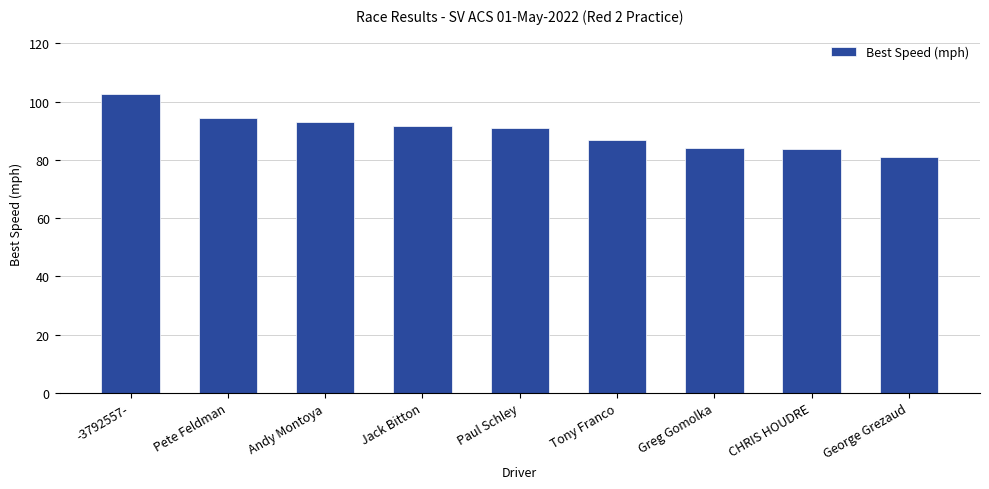

What is the label of the 5th bar from the right?

Paul Schley